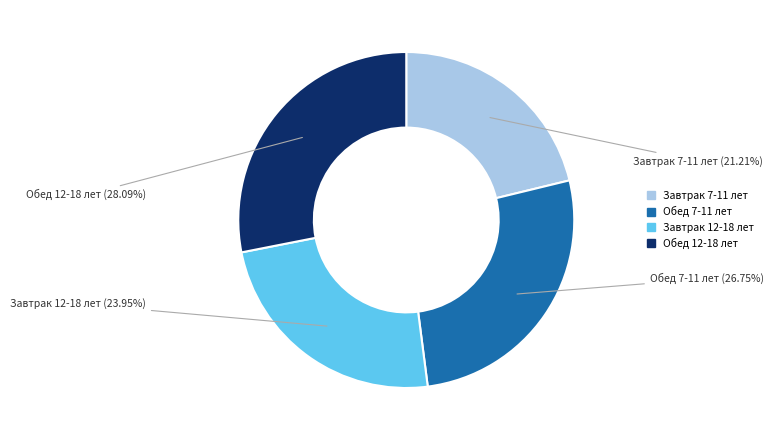

How many segments does this pie chart have?

4